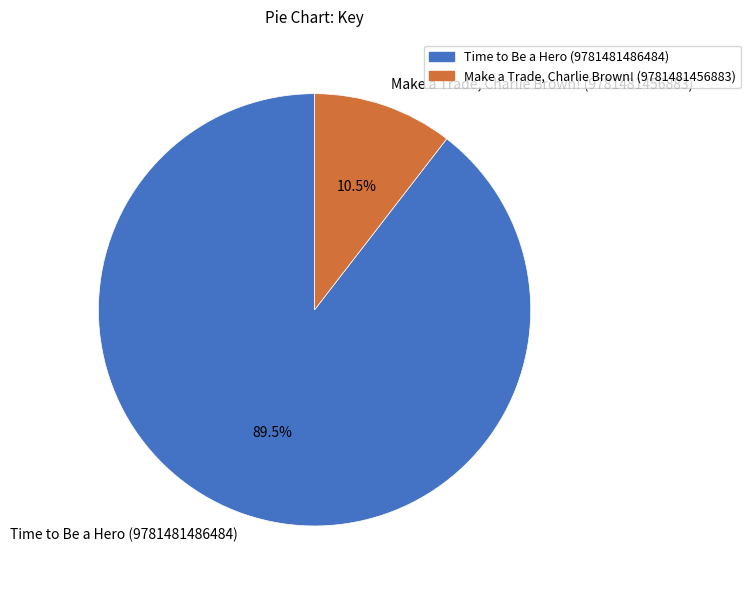

What portion of the pie excludes Make a Trade, Charlie Brown! (9781481456883)?

89.5%